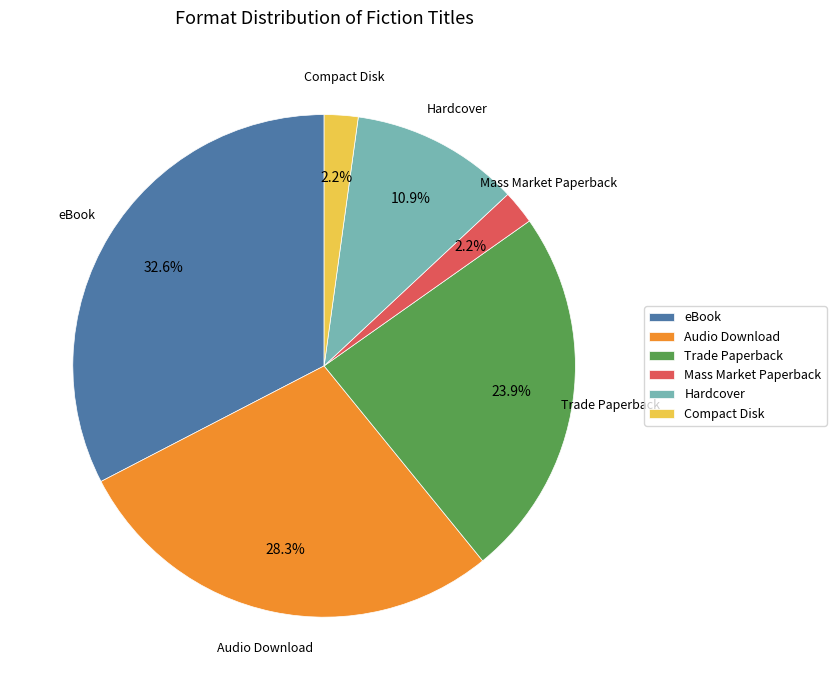

Which slice is the largest?

eBook